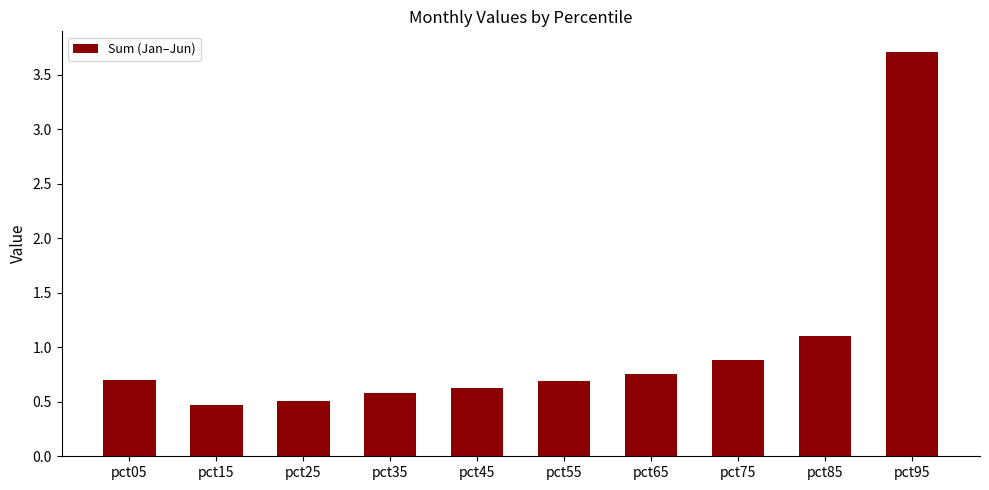

What is the difference between the second highest and second lowest values?

0.6